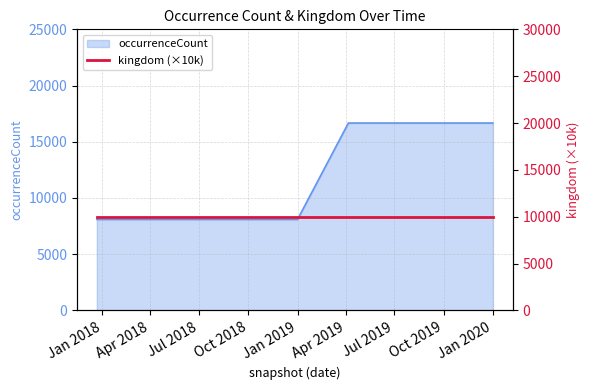

The value of occurrenceCount at Jan 2020 is 9340. True or false?

False